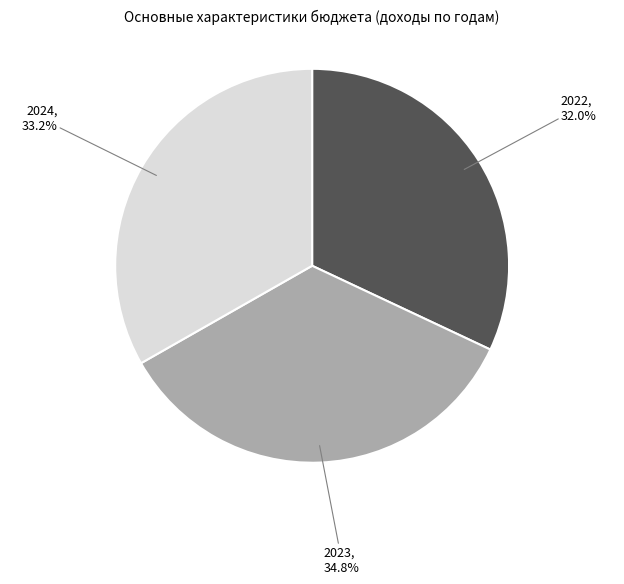

Which slice is the smallest?

2022